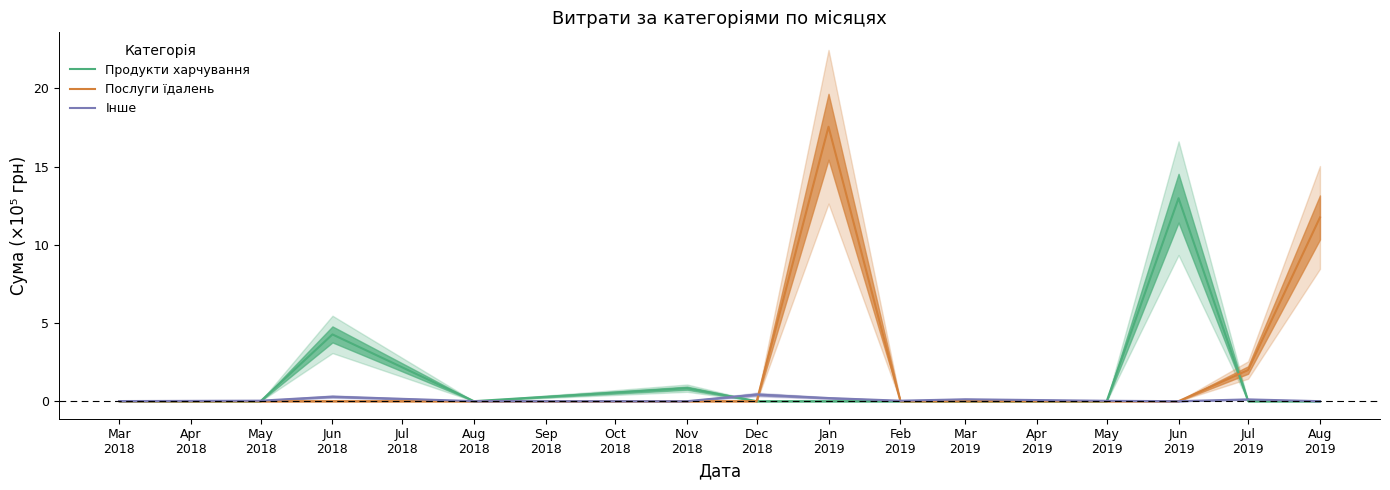

True or false: Продукти харчування and Послуги їдалень intersect in this chart.

True